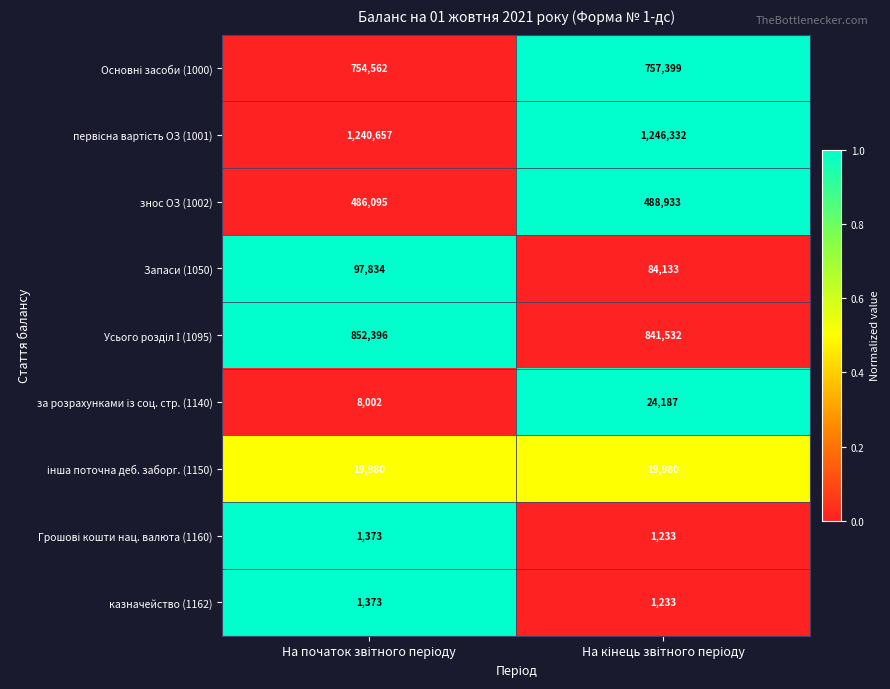

What is the minimum value for знос ОЗ (1002)?

486095